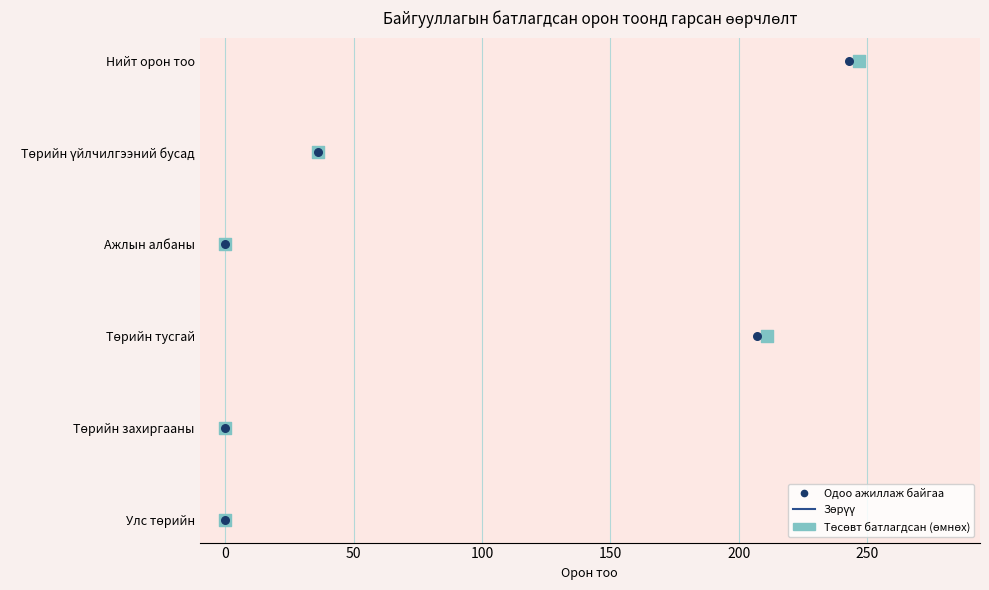

At how many categories does at least one series exceed 2?

3